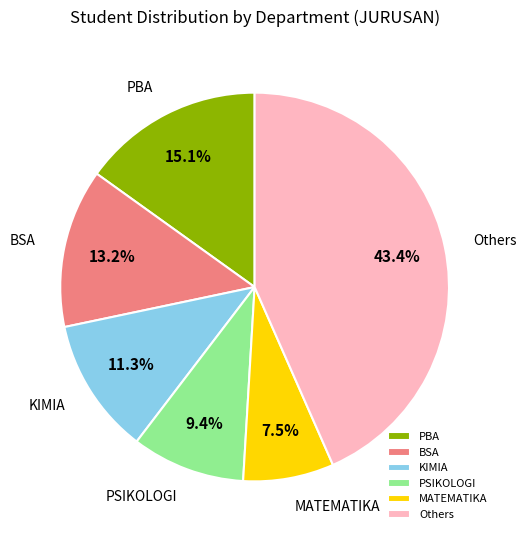

Rank the categories by value from highest to lowest.

Others, PBA, BSA, KIMIA, PSIKOLOGI, MATEMATIKA